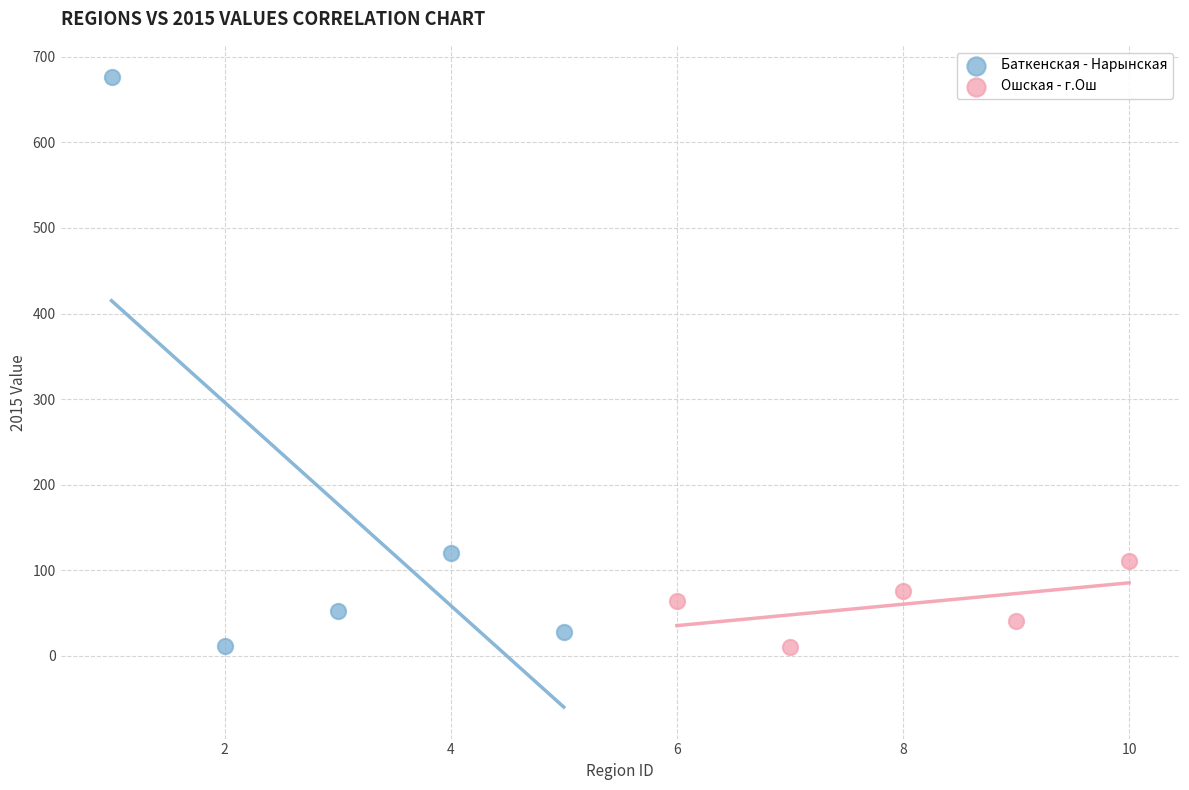

Which series has the largest Y range (max minus min)?

Баткенская - Нарынская